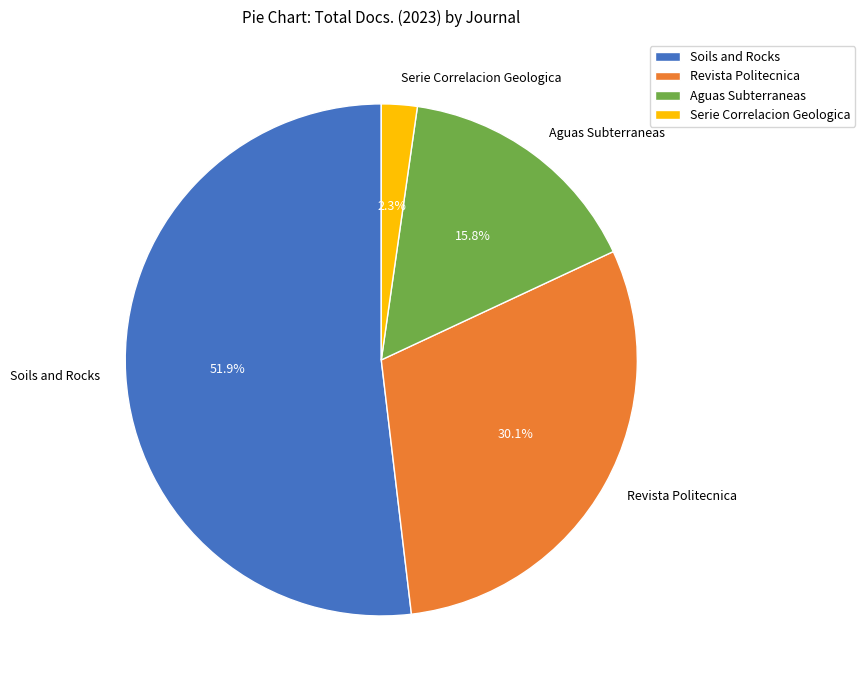

Is there a majority slice in this chart?

Yes